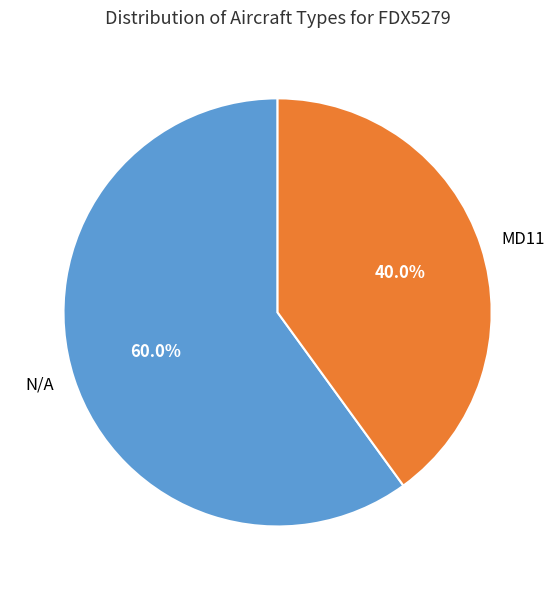

Which slice is the smallest?

MD11